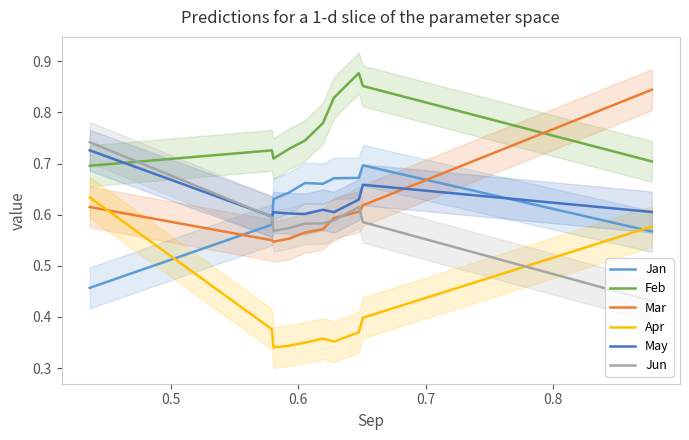

At how many categories does at least one series exceed 0?

10